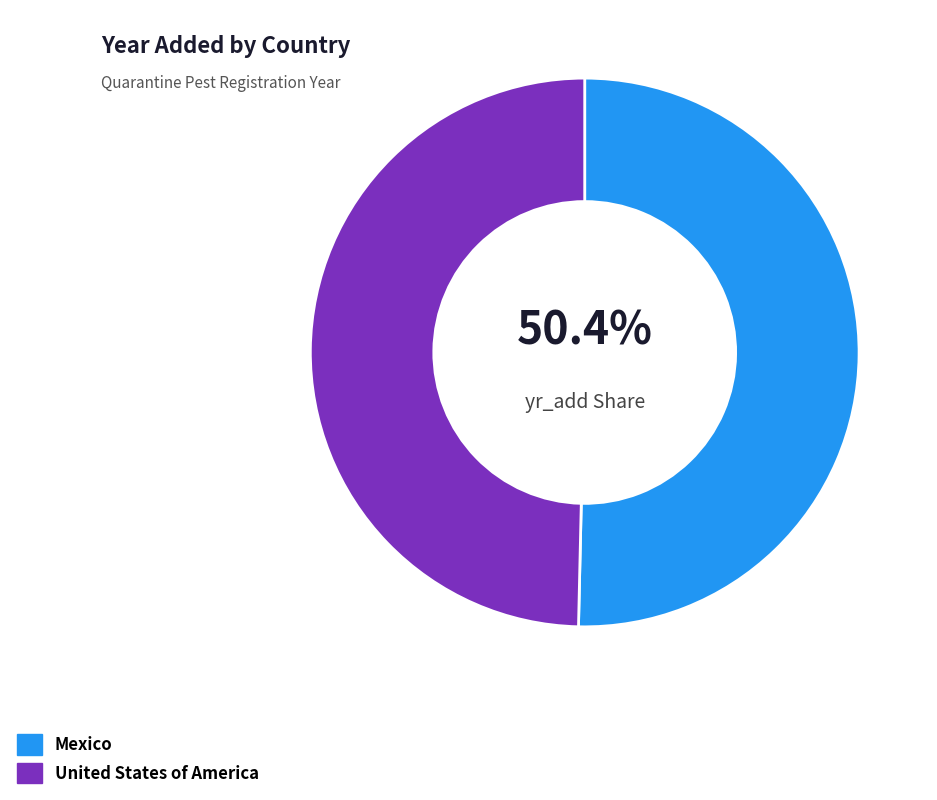

Count the number of slices in the pie.

2